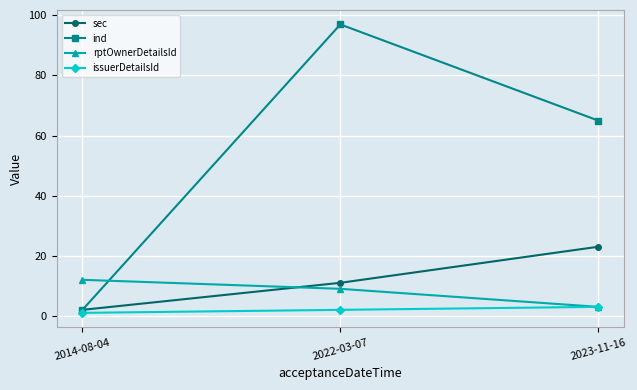

What is the average value of the rptOwnerDetailsId series?

8